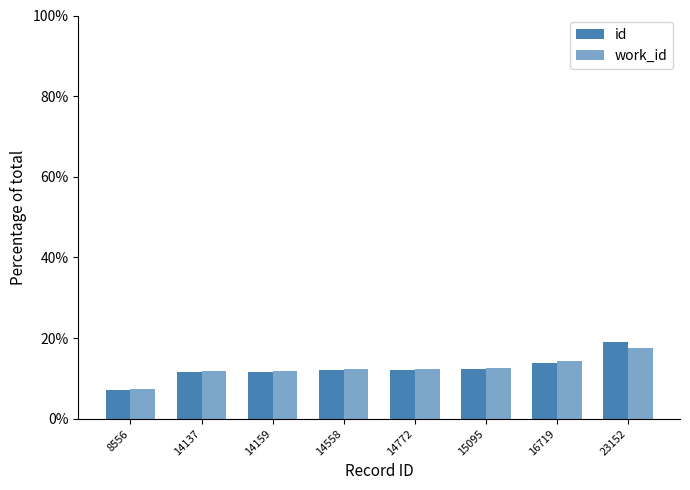

How many categories are shown in the chart?

8